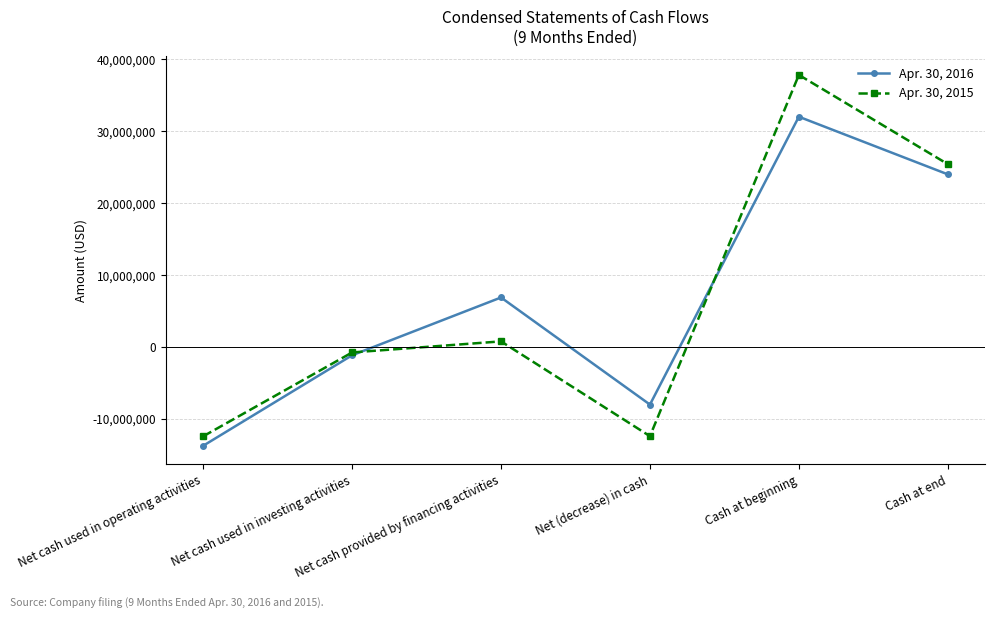

Rank the series at Net cash provided by financing activities from lowest to highest value.

Apr. 30, 2015, Apr. 30, 2016